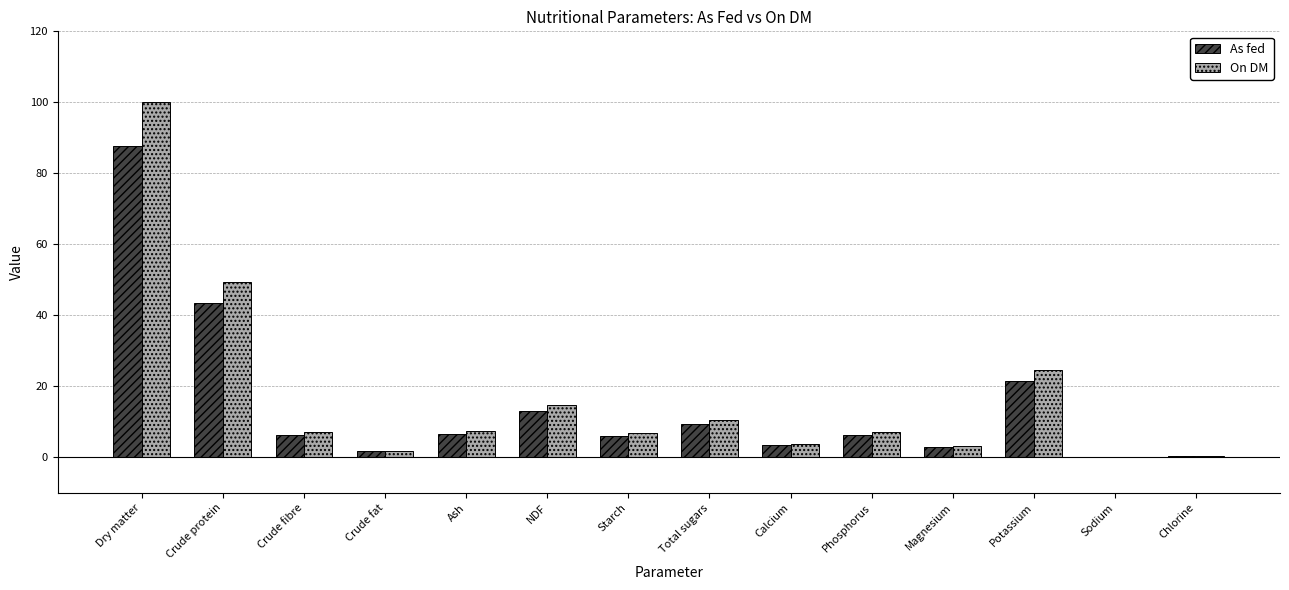

At which category does the chart reach its peak across all series?

Dry matter